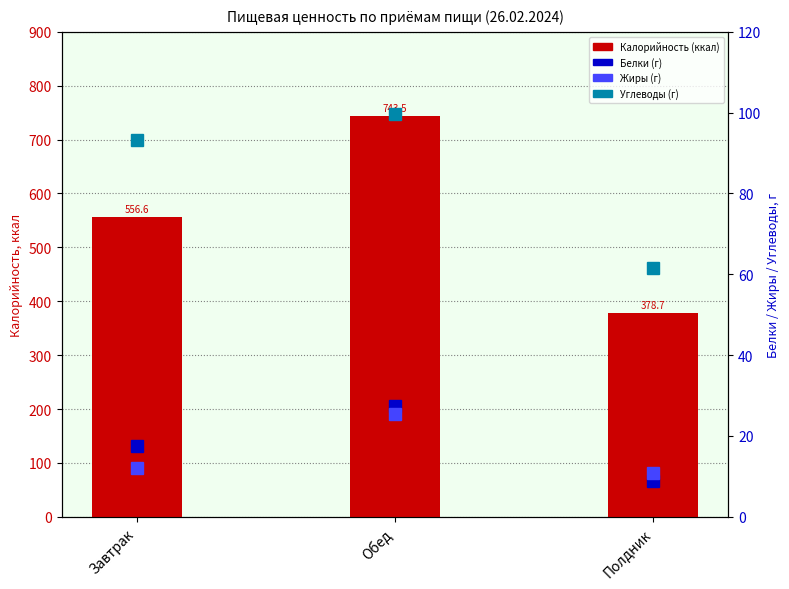

At Полдник, list the series in order from largest to smallest.

Калорийность (ккал), Углеводы (г), Жиры (г), Белки (г)